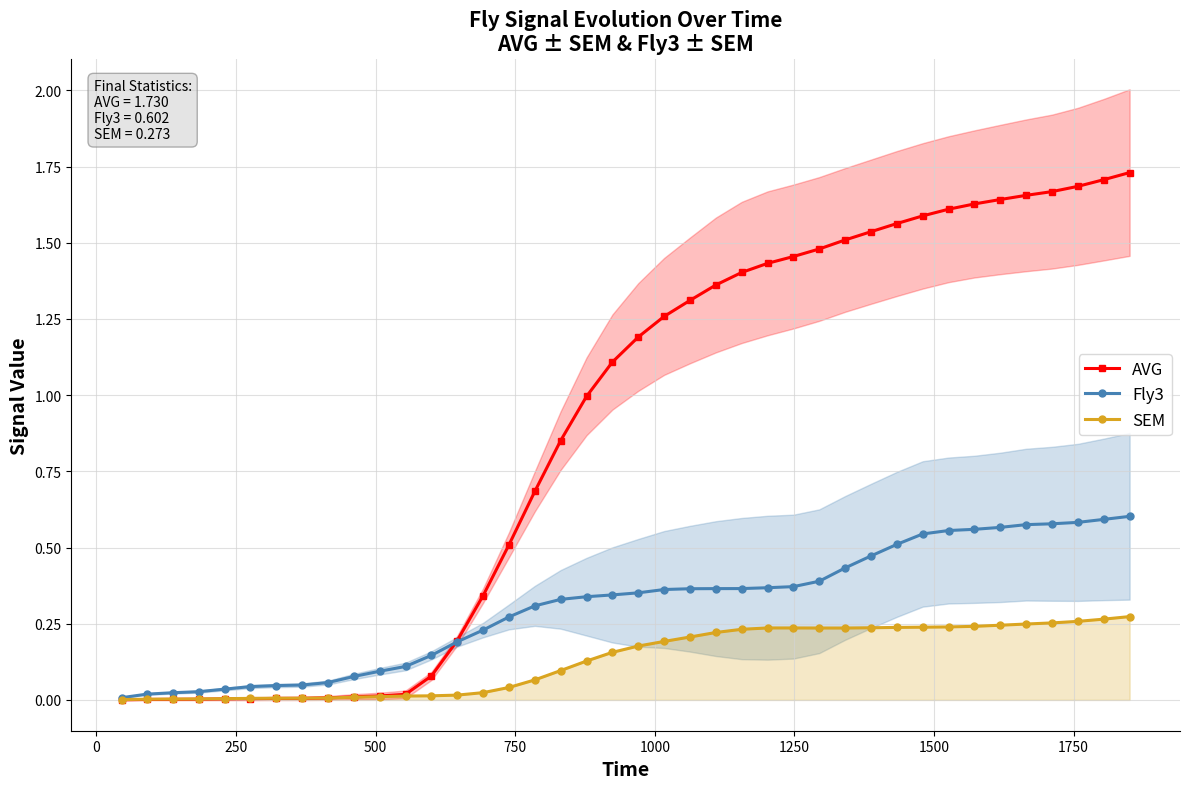

Reading right to left, transcribe all the data shown in this chart.

AVG: 1.7	1.7	1.7	1.7	1.7	1.6	1.6	1.6	1.6	1.6	1.5	1.5	1.5	1.5	1.4	1.4	1.4	1.3	1.3	1.2	1.1	1.0	0.9	0.7	0.5	0.3	0.2	0.1	0.0	0.0	0.0	0.0	0.0	0.0	0.0	0.0	0.0	0.0	0.0	0.0
Fly3: 0.6	0.6	0.6	0.6	0.6	0.6	0.6	0.6	0.5	0.5	0.5	0.4	0.4	0.4	0.4	0.4	0.4	0.4	0.4	0.4	0.3	0.3	0.3	0.3	0.3	0.2	0.2	0.1	0.1	0.1	0.1	0.1	0.0	0.0	0.0	0.0	0.0	0.0	0.0	0.0
SEM: 0.3	0.3	0.3	0.3	0.2	0.2	0.2	0.2	0.2	0.2	0.2	0.2	0.2	0.2	0.2	0.2	0.2	0.2	0.2	0.2	0.2	0.1	0.1	0.1	0.0	0.0	0.0	0.0	0.0	0.0	0.0	0.0	0.0	0.0	0.0	0.0	0.0	0.0	0.0	0.0